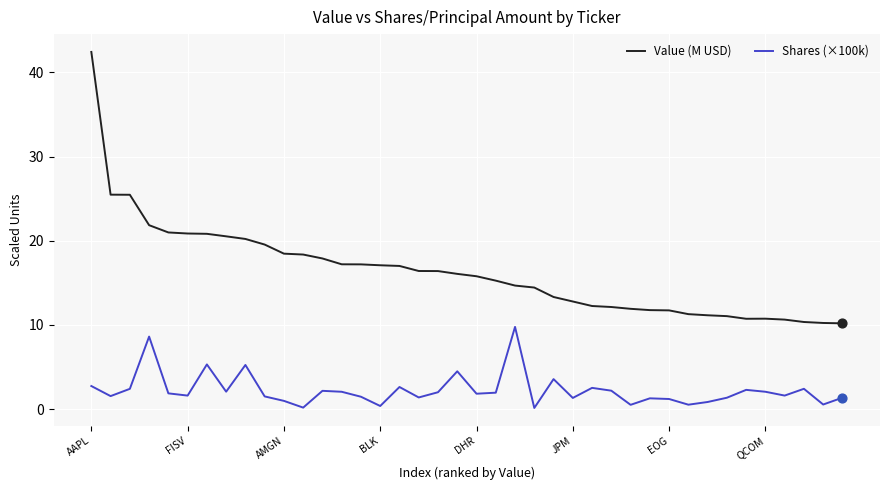

Which series has the largest total across all categories?

Value (M USD)